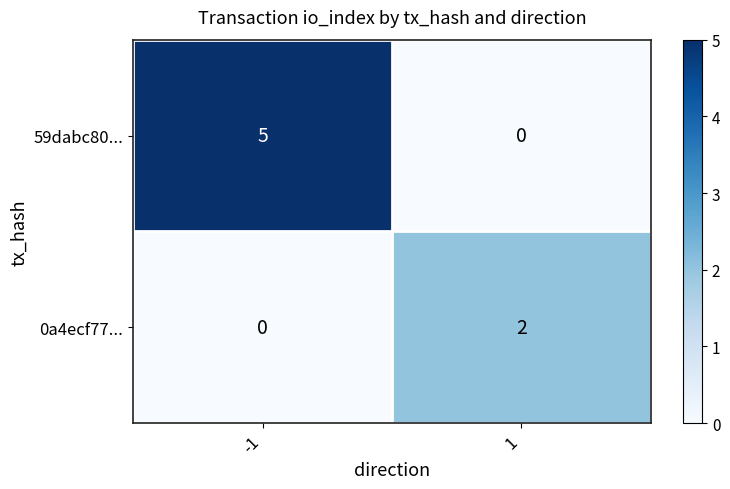

Between -1 and 1, which series saw the biggest shift?

59dabc80...